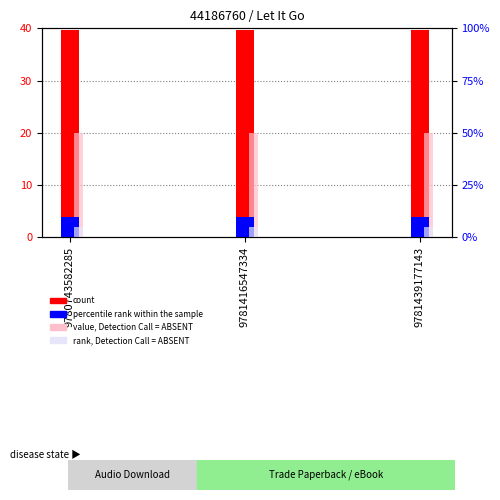

Rank the series at 9781416547334 from lowest to highest value.

rank, Detection Call = ABSENT, percentile rank within the sample, value, Detection Call = ABSENT, count